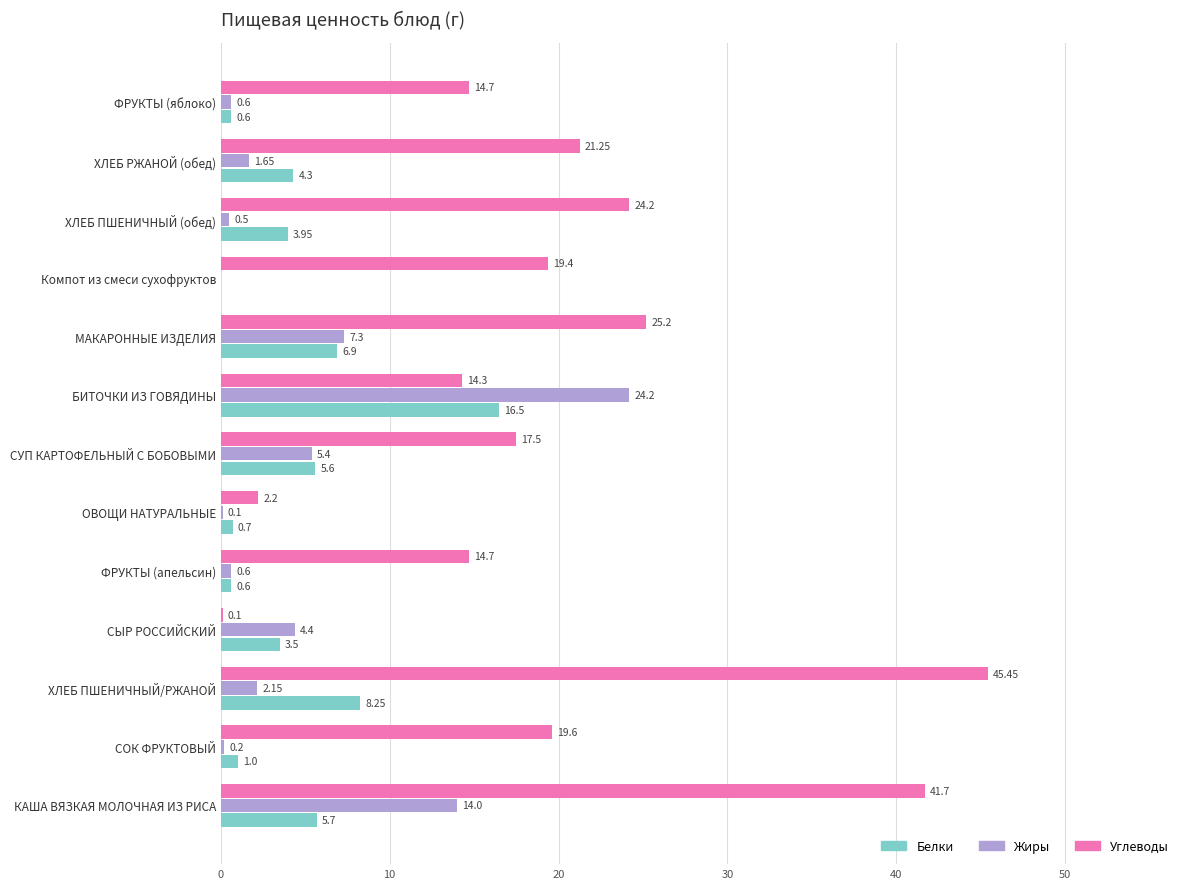

Which series changed the most between СОК ФРУКТОВЫЙ and Компот из смеси сухофруктов?

Белки